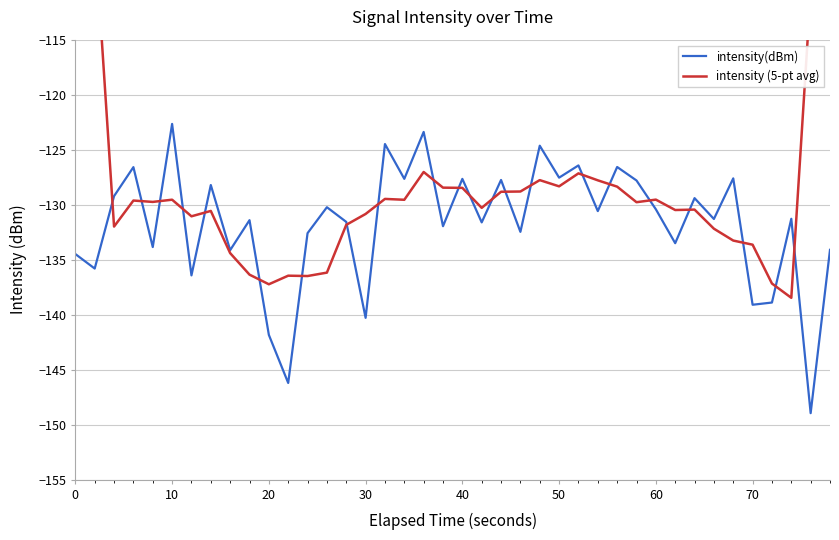

In intensity (5-pt avg), how many points are higher than both neighbors (excluding endpoints)?

10